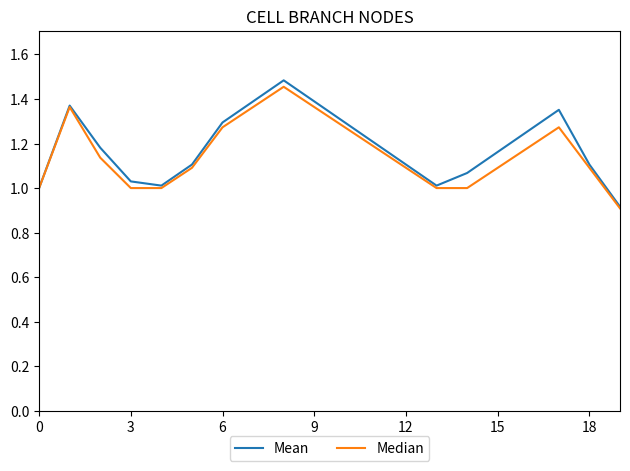

Which series has the widest spread of values?

Mean